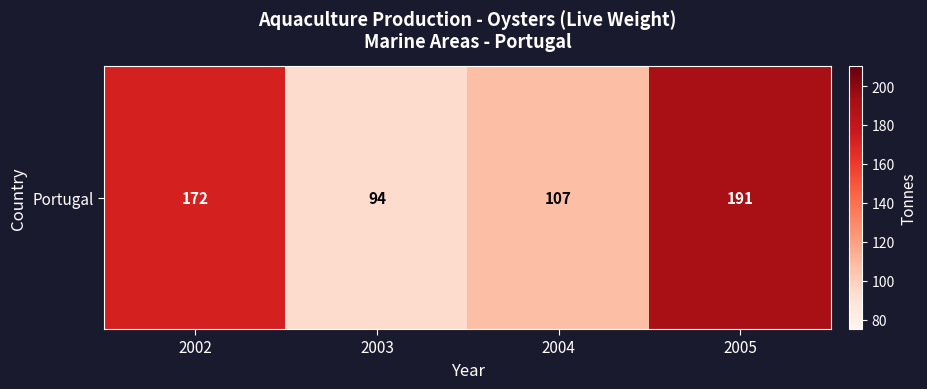

What is the average value?

141